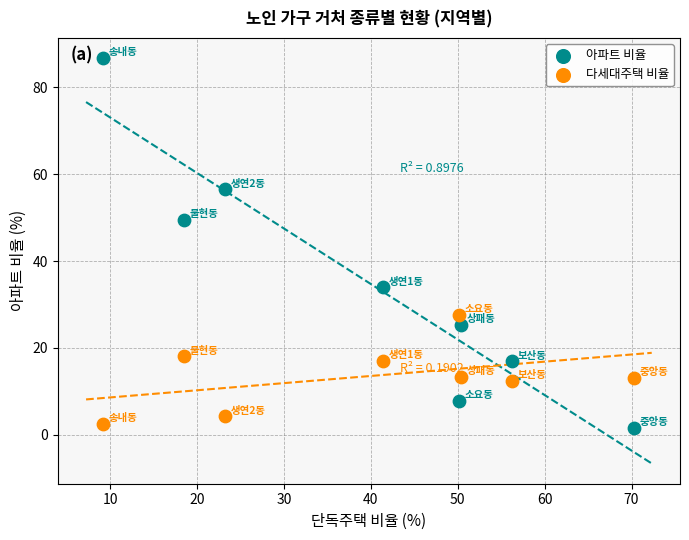

Which series contains the highest Y value?

아파트 비율